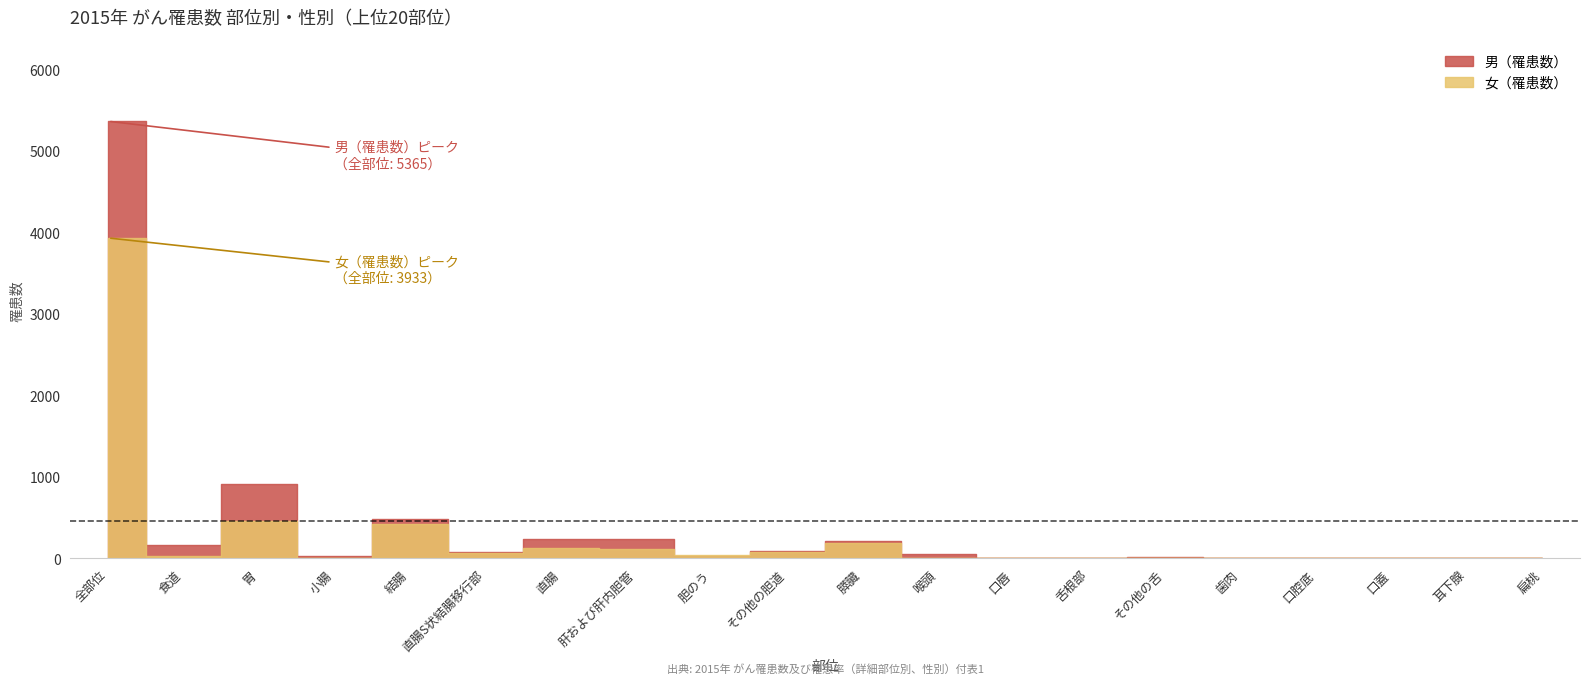

What are all the series names shown in the legend?

男（罹患数）, 女（罹患数）